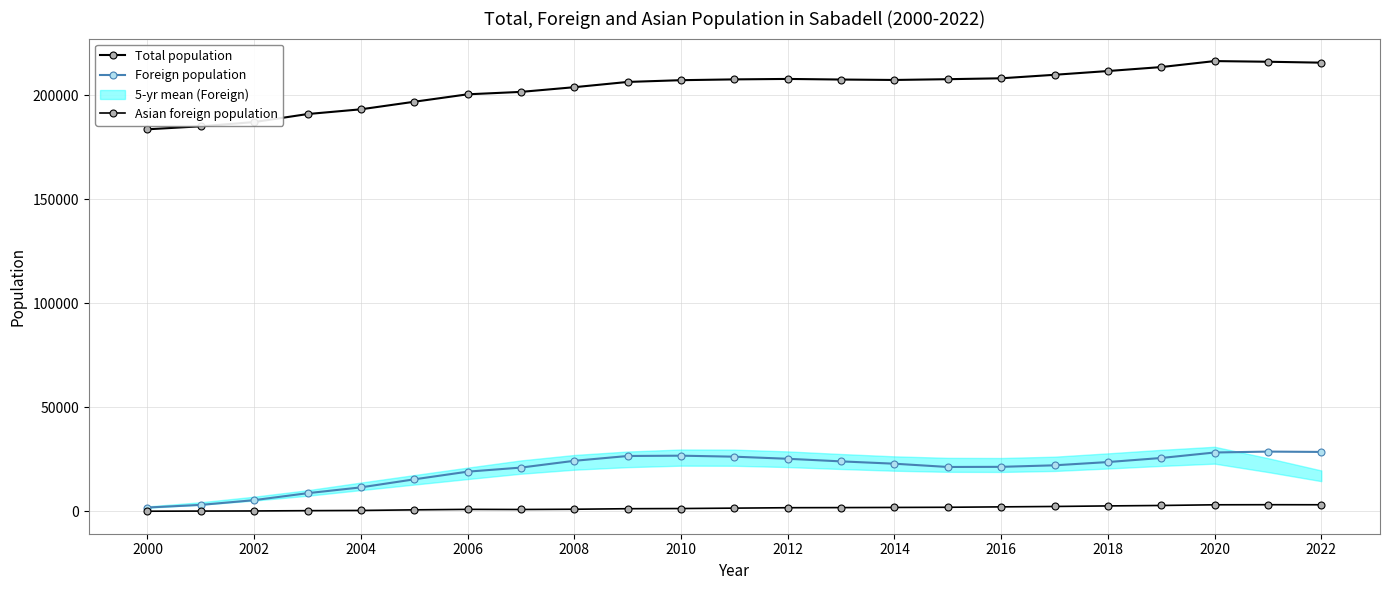

What is the minimum value for Asian foreign population?

133